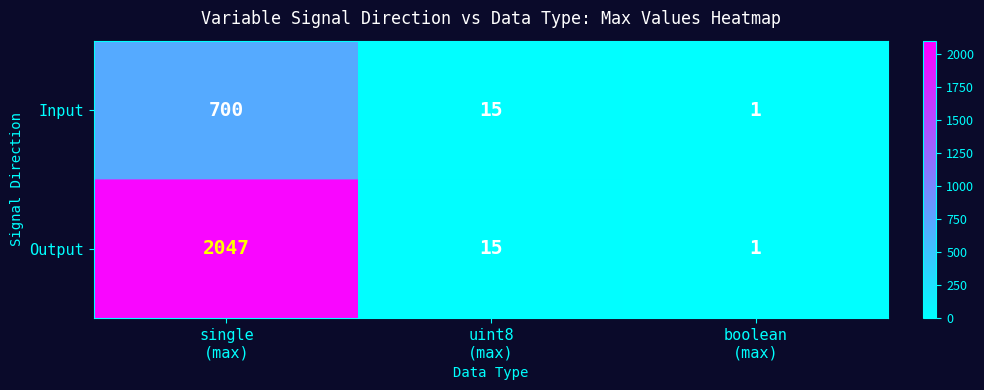

At single
(max), list the series in order from smallest to largest.

Input, Output